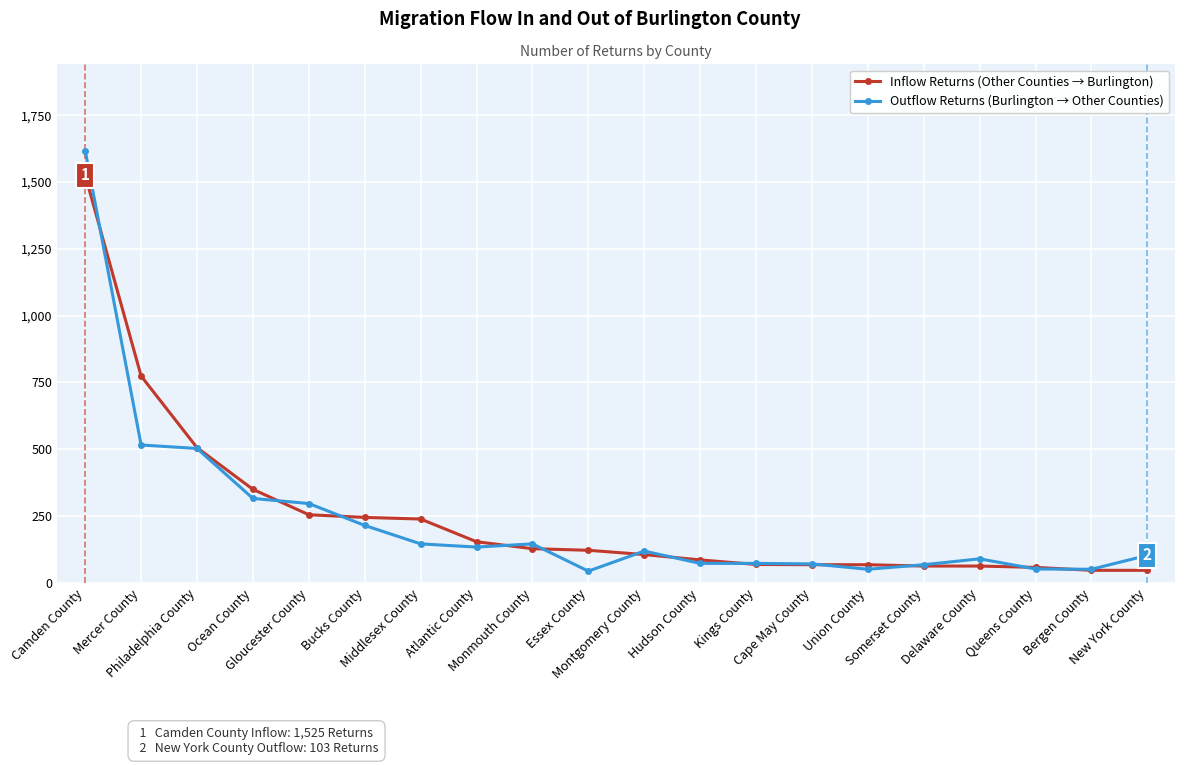

What is the difference between the Outflow Returns (Burlington → Other Counties) values at Delaware County and Cape May County?

19